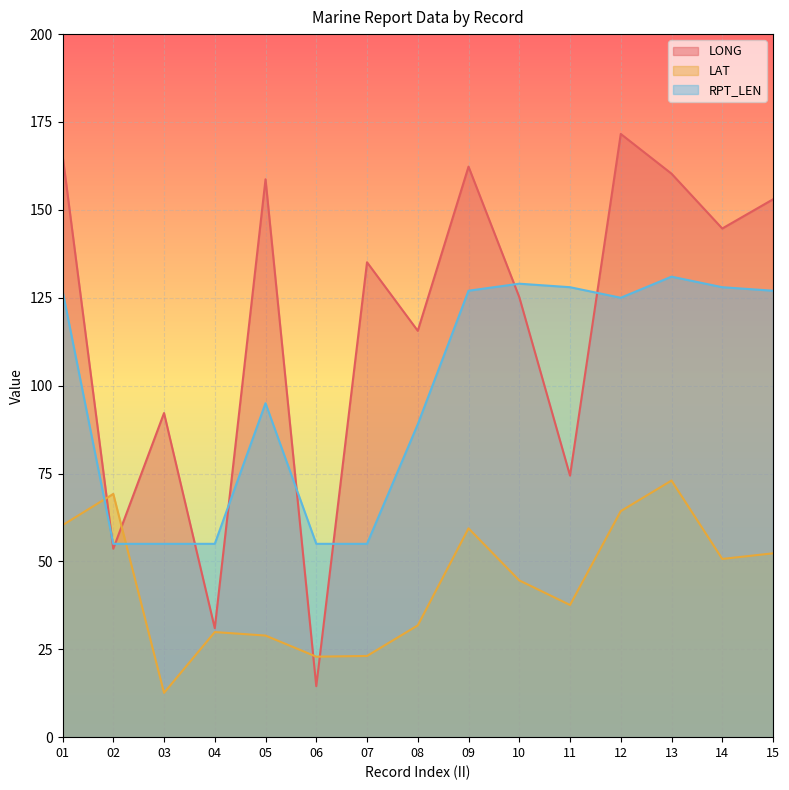

Where does the LONG series first go above 135?

01